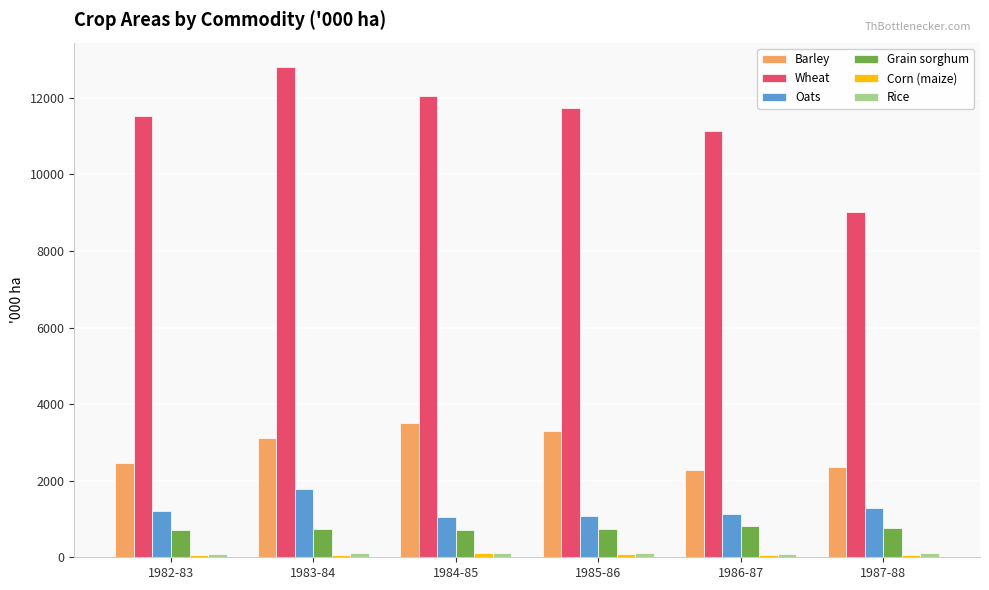

What is the minimum value for Oats?

1040.7